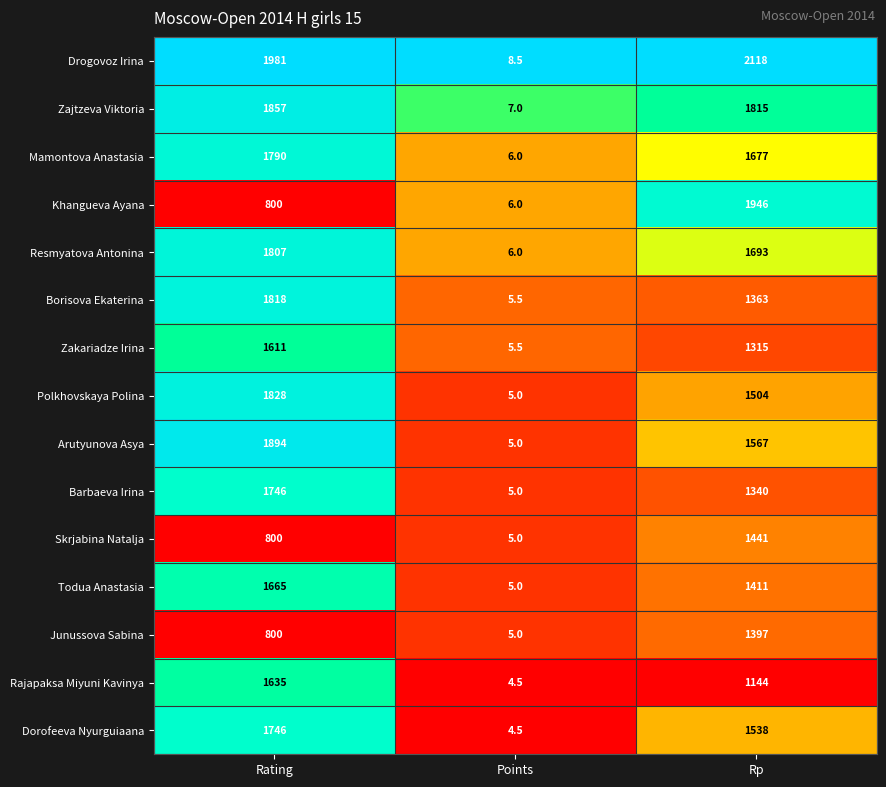

True or false: Resmyatova Antonina has a value of 6.0 at Points.

True